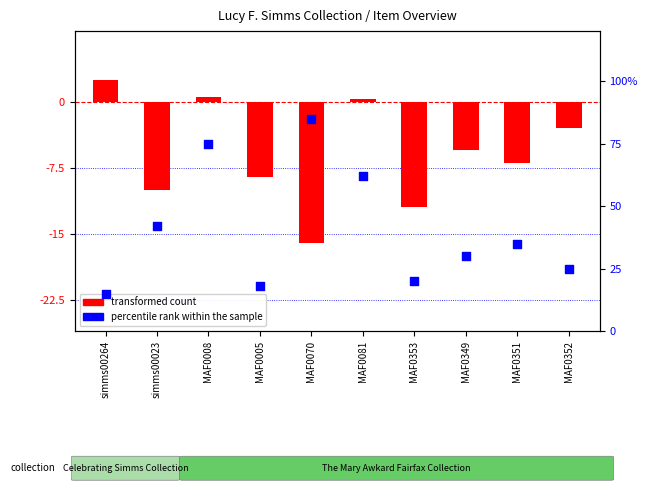

Which series reaches the minimum Y coordinate?

transformed count